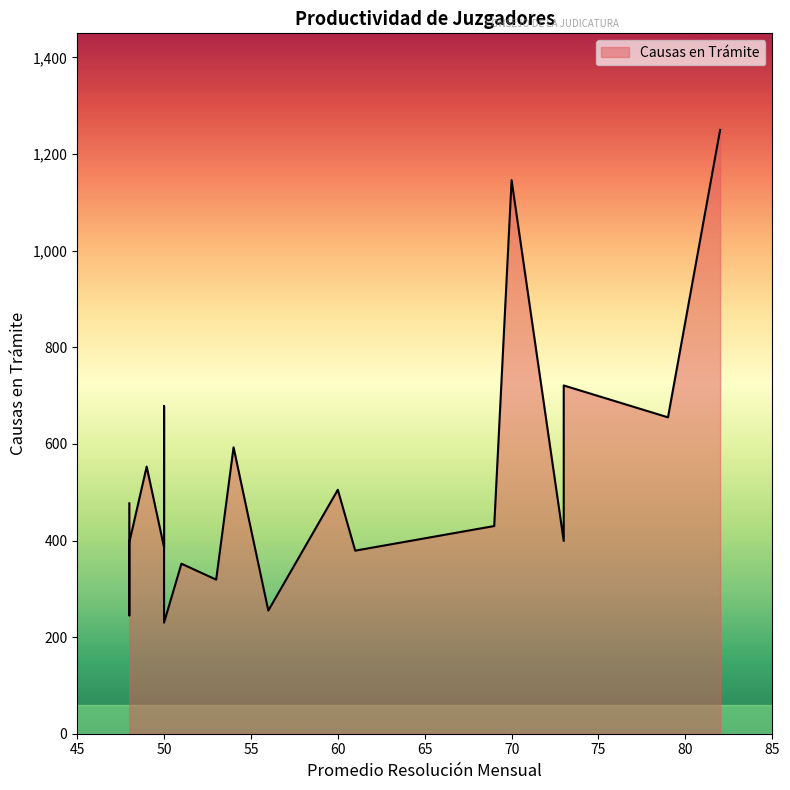

What is the maximum value shown in the chart?

1250